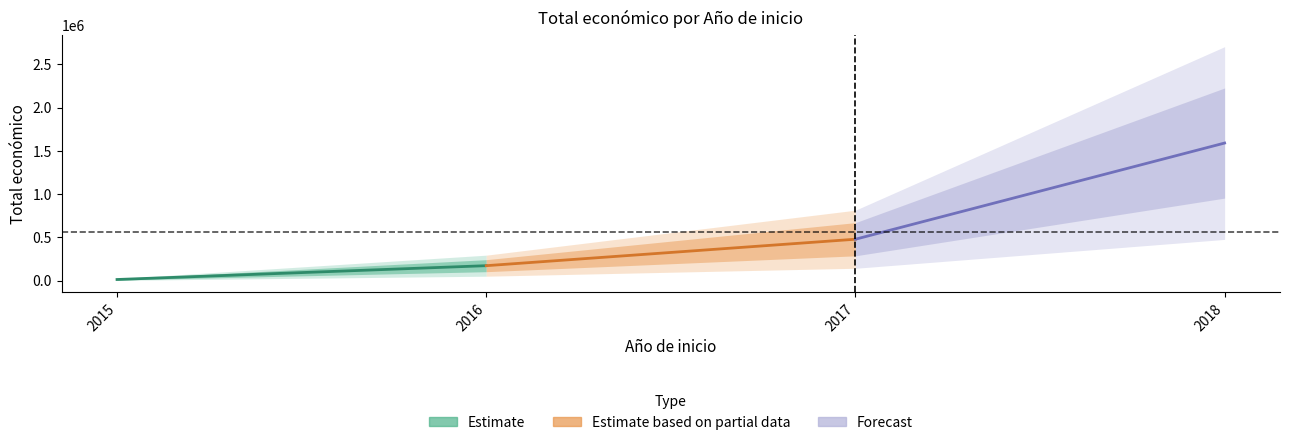

Which has a higher value, 2016 or 2015?

2016